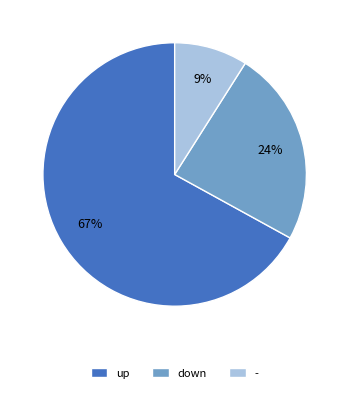

Is the sum of - and up greater than half?

Yes